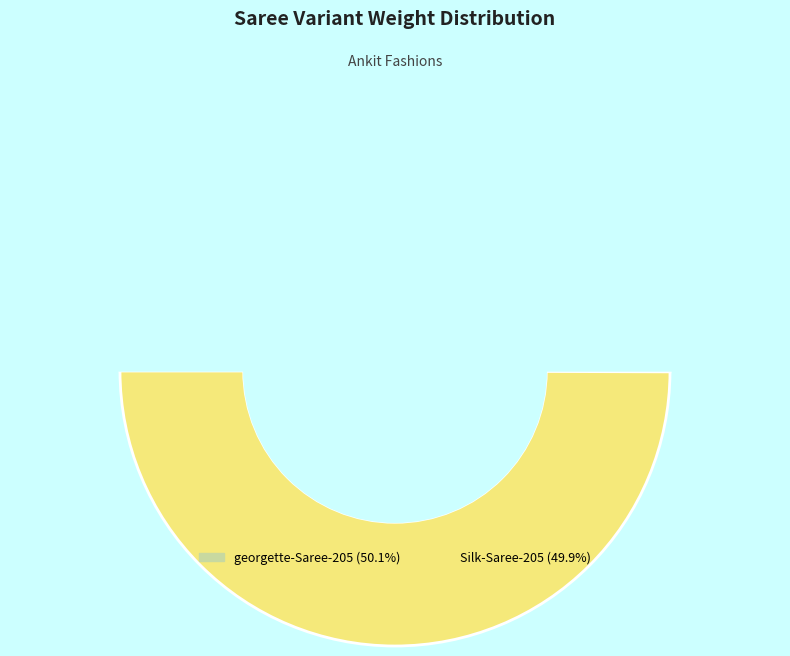

How many segments does this pie chart have?

2